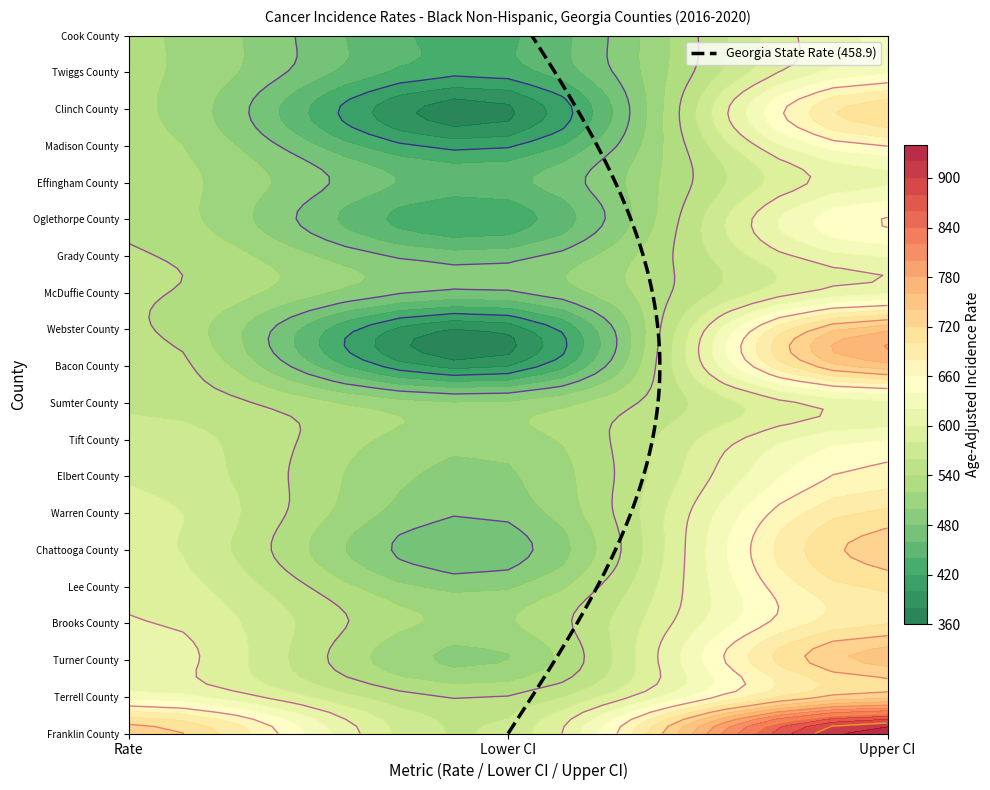

Rank the series by their maximum value, from highest to lowest.

Franklin County, Webster County, Bacon County, Turner County, Terrell County, Chattooga County, Clinch County, Warren County, Lee County, Brooks County, Elbert County, Oglethorpe County, Madison County, Tift County, Twiggs County, Cook County, Grady County, Effingham County, McDuffie County, Sumter County